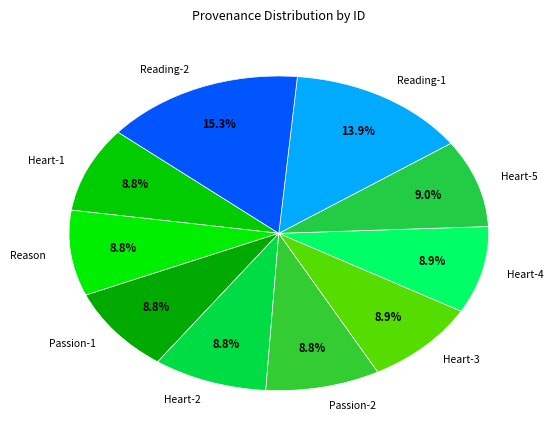

Approximately how many times larger is the value at Heart-4 compared to Heart-5?

1.0